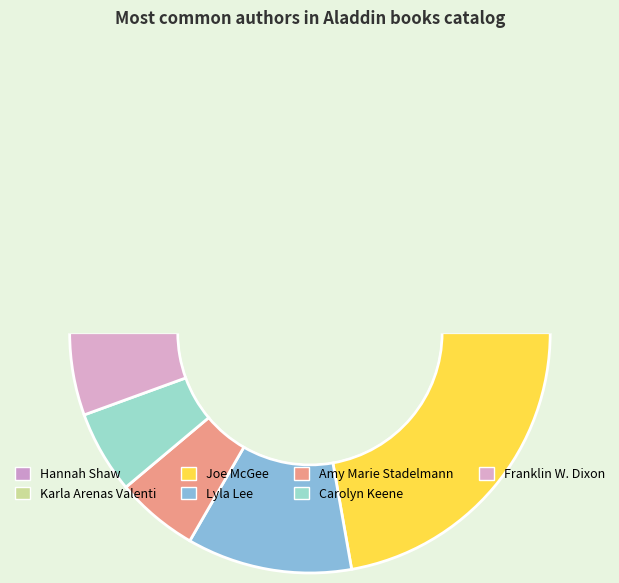

Which has a higher value, Hannah Shaw or Karla Arenas Valenti?

Hannah Shaw